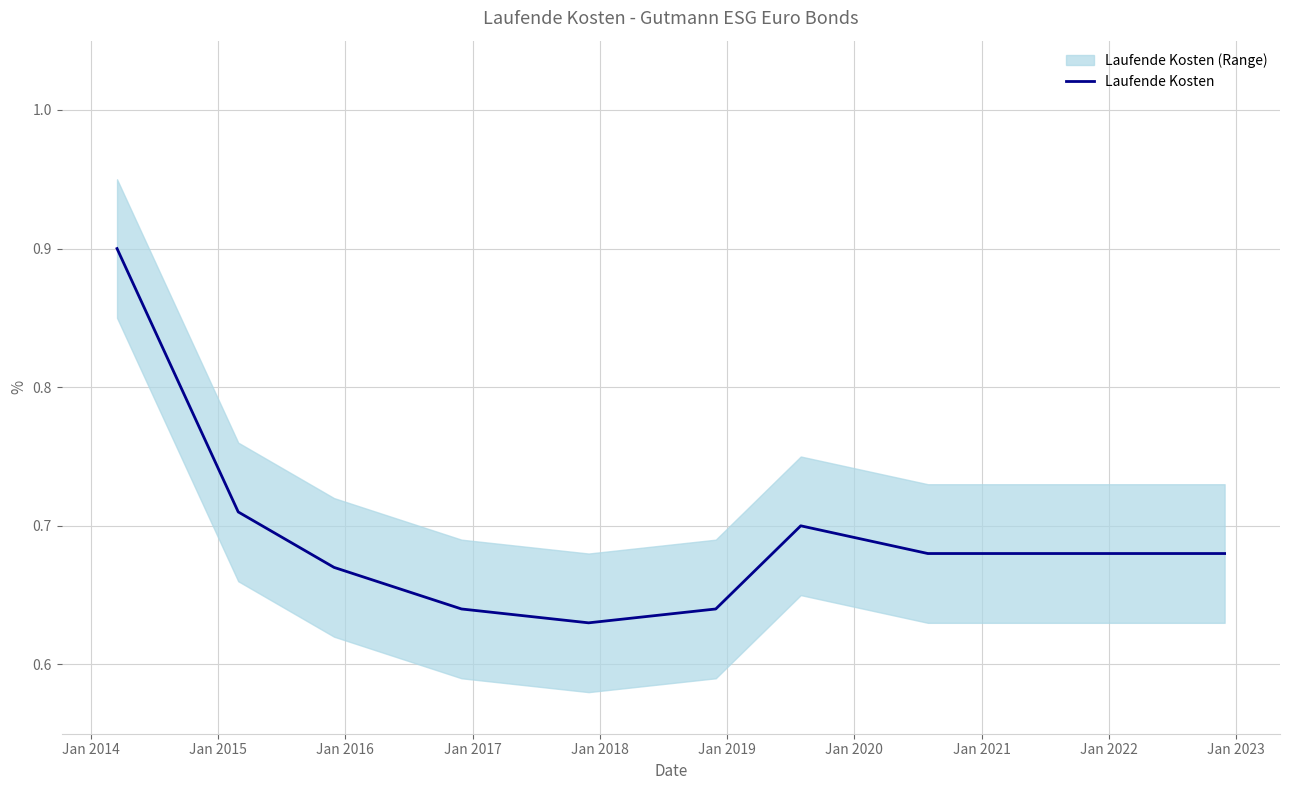

What is the average value?

0.7